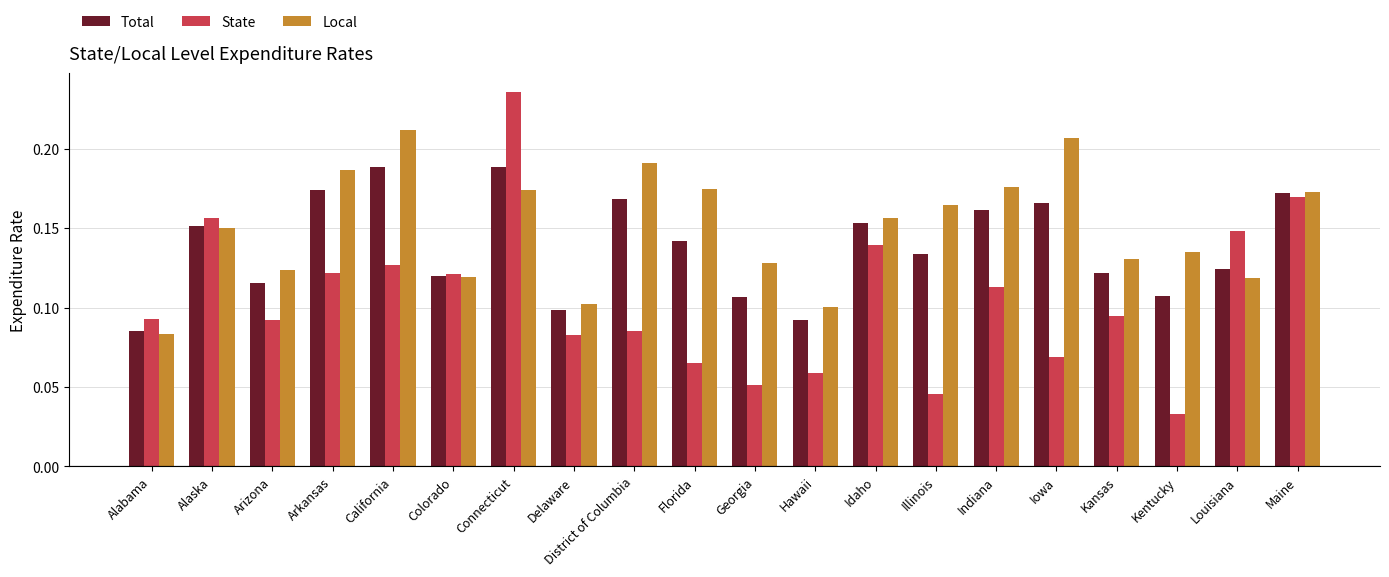

List the series in order of their peak value, highest first.

State, Local, Total